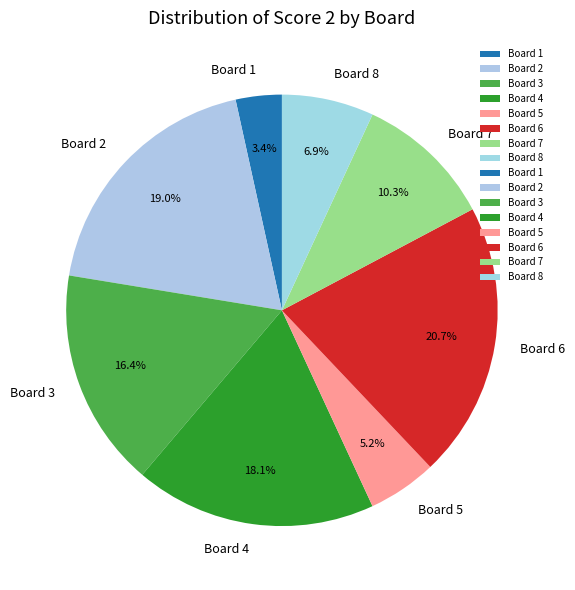

What is the ratio of the value at Board 6 to the value at Board 4?

1.1